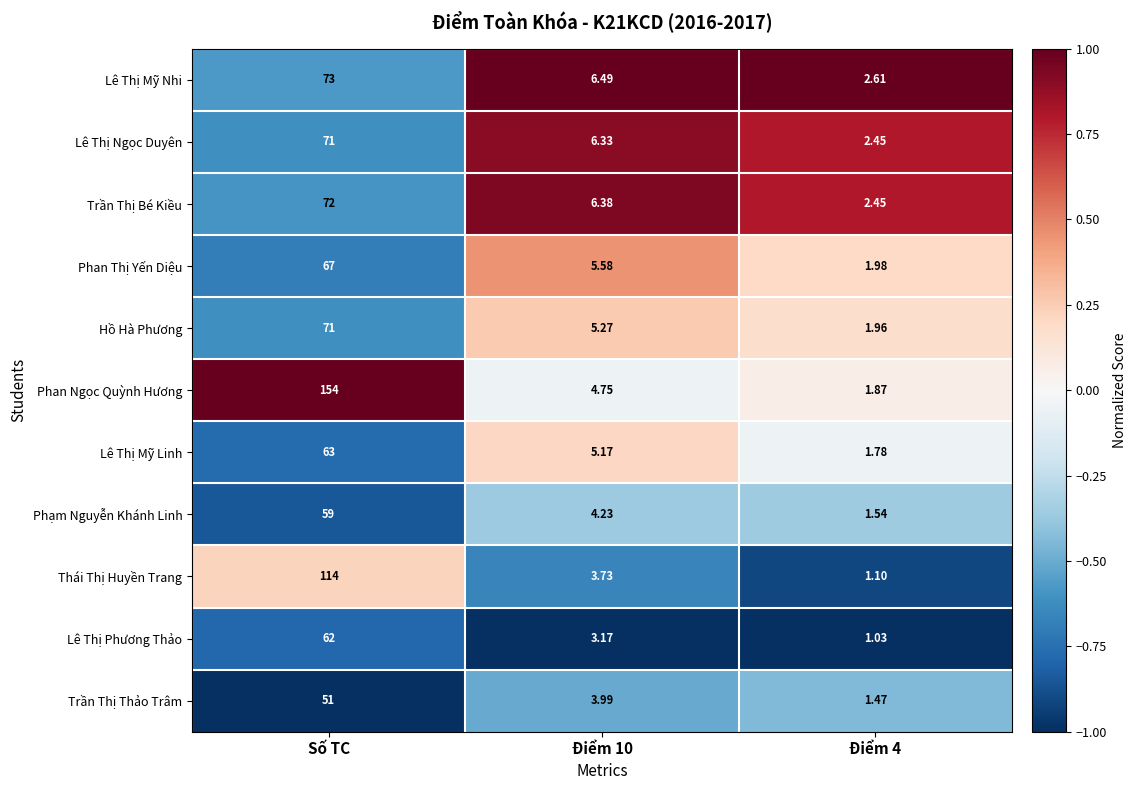

Which series has the largest total across all categories?

Phan Ngọc Quỳnh Hương